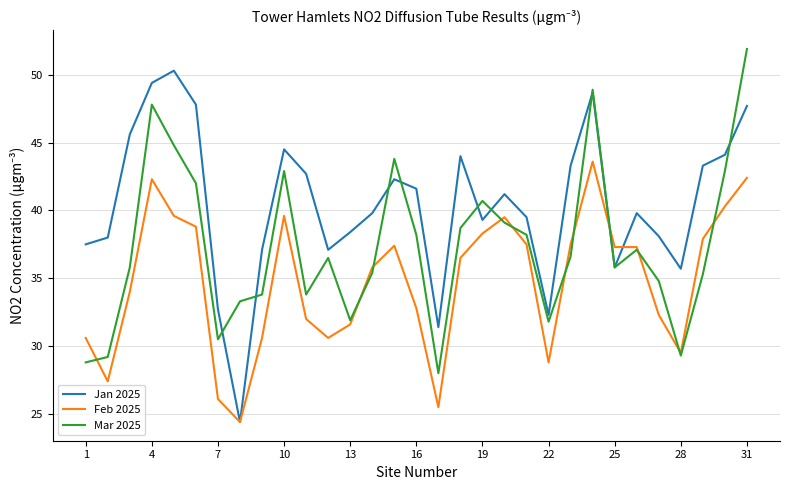

What is the highest value of the Mar 2025 series?

51.9